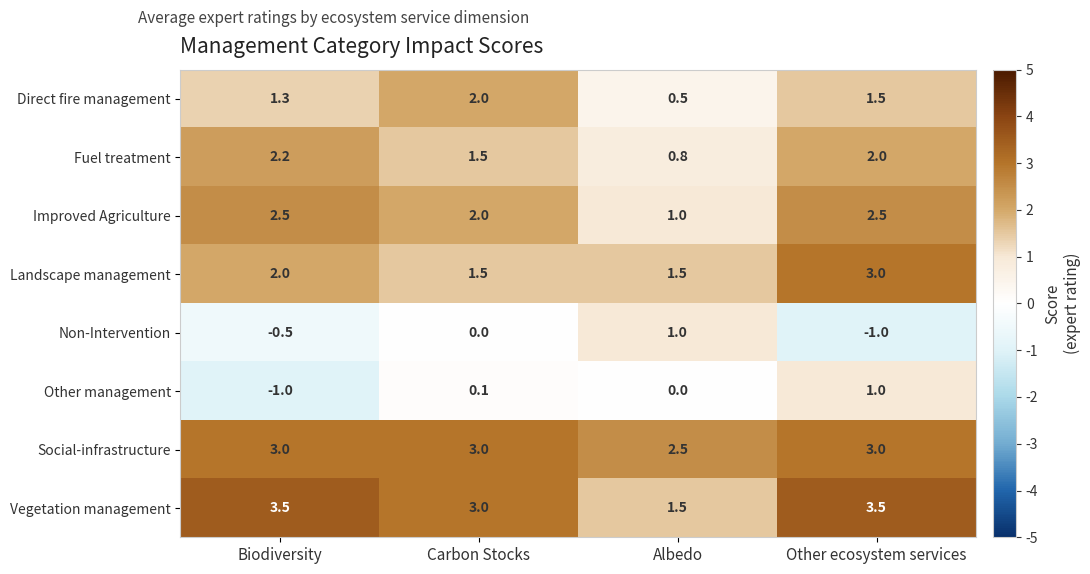

Is it true that Fuel treatment equals 0.6 at Carbon Stocks?

False